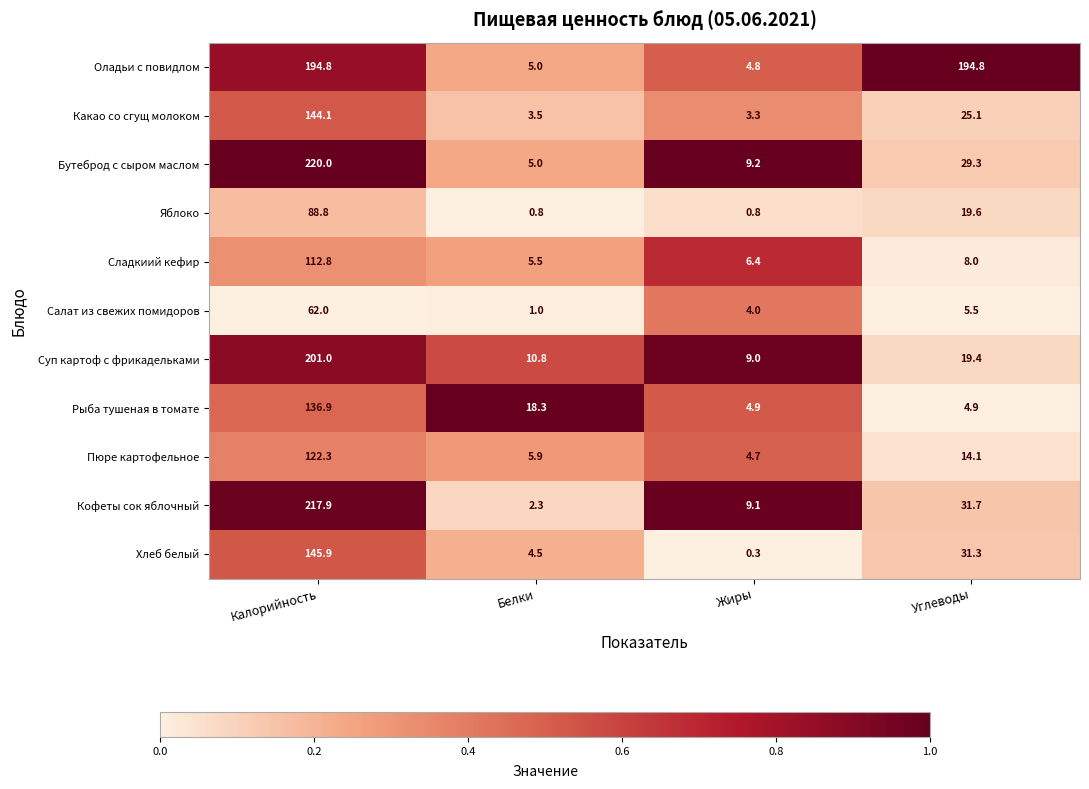

Which series changed the most between Калорийность and Белки?

Кофеты сок яблочный